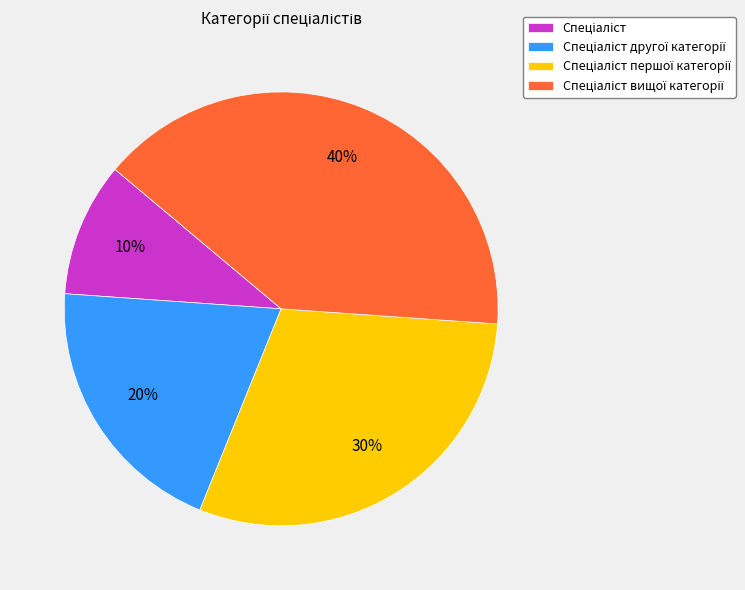

Does any single category account for the majority?

No